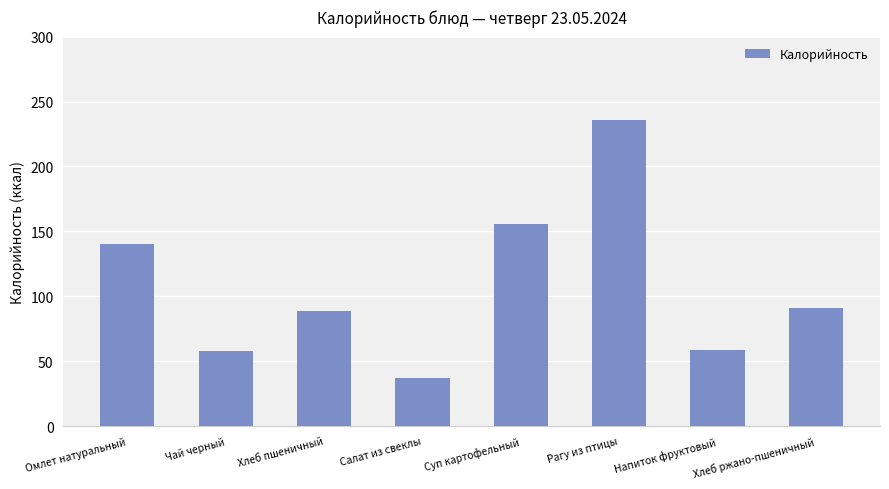

The value at Салат из свеклы is 19. True or false?

False